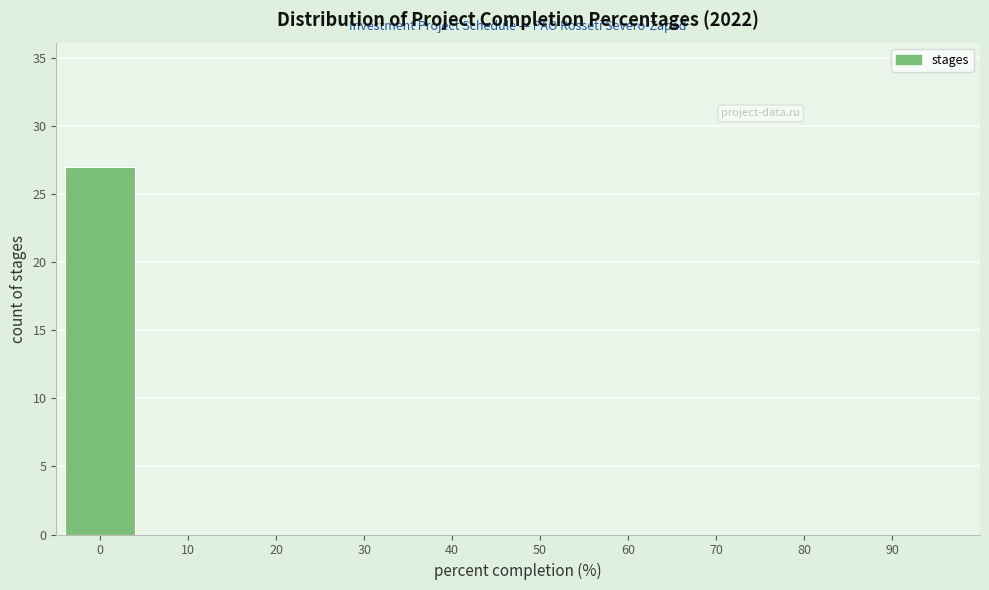

Reading left to right, what are all the values shown in this chart?

0=27	10=0	20=0	30=0	40=0	50=0	60=0	70=0	80=0	90=0